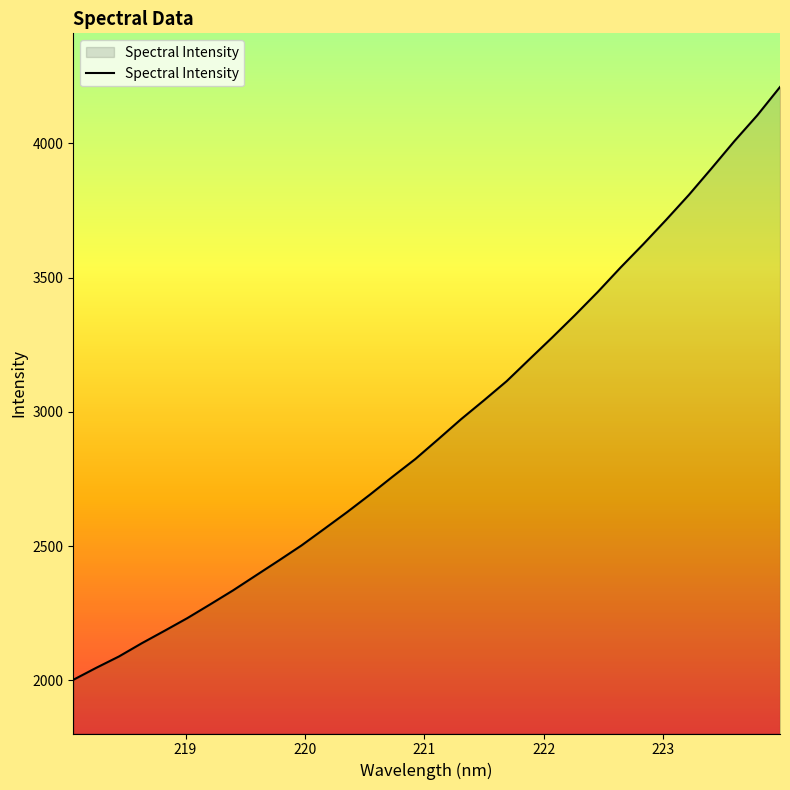

What is the difference between the maximum and minimum values?

2208.5